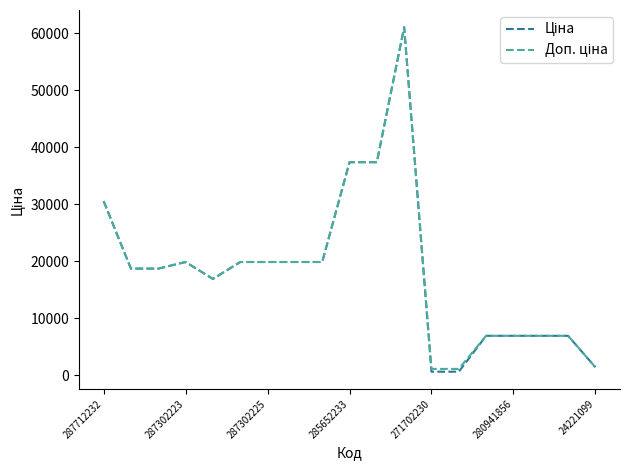

What is the maximum value shown in the chart?

61024.7